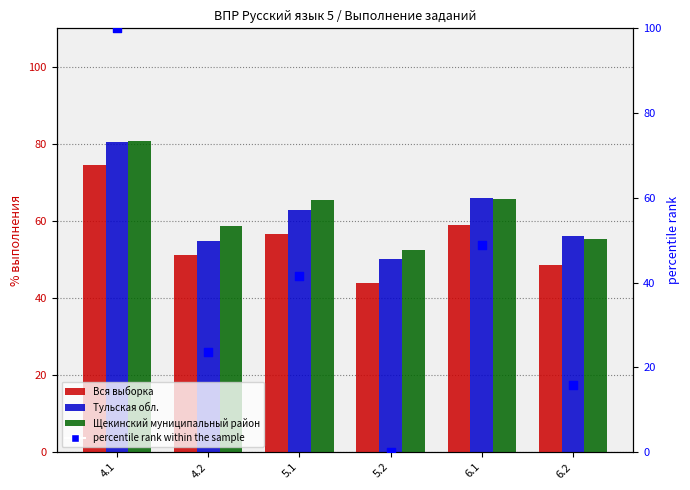

What is the total value across all series at 6.1?

239.3